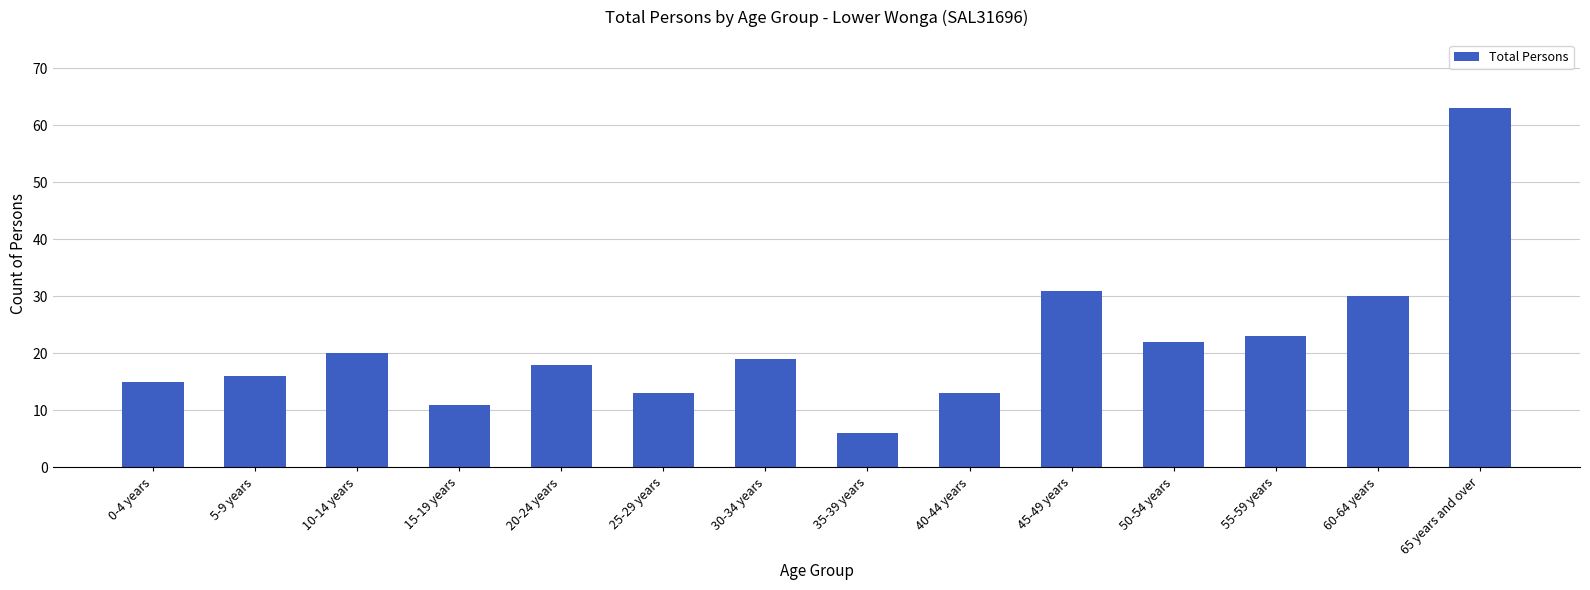

What position from the left is 35-39 years?

8